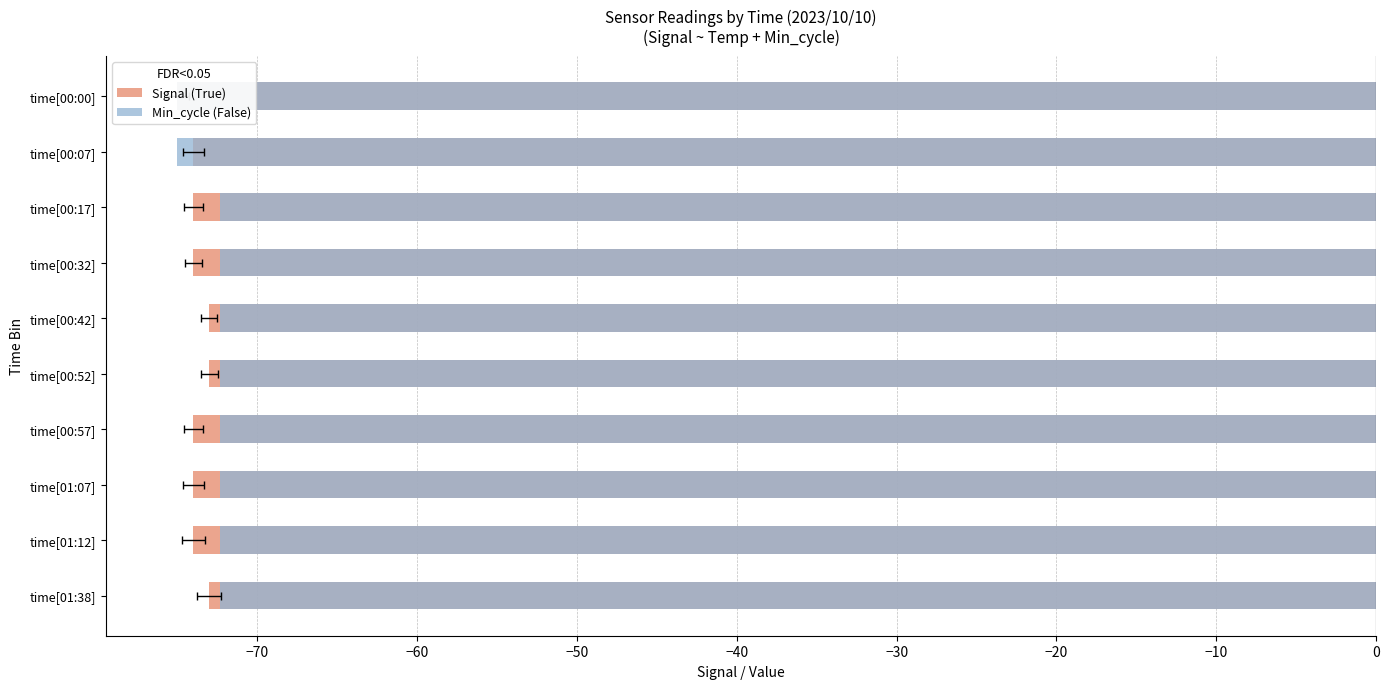

Which series has the largest range (max minus min)?

Min_cycle (False)